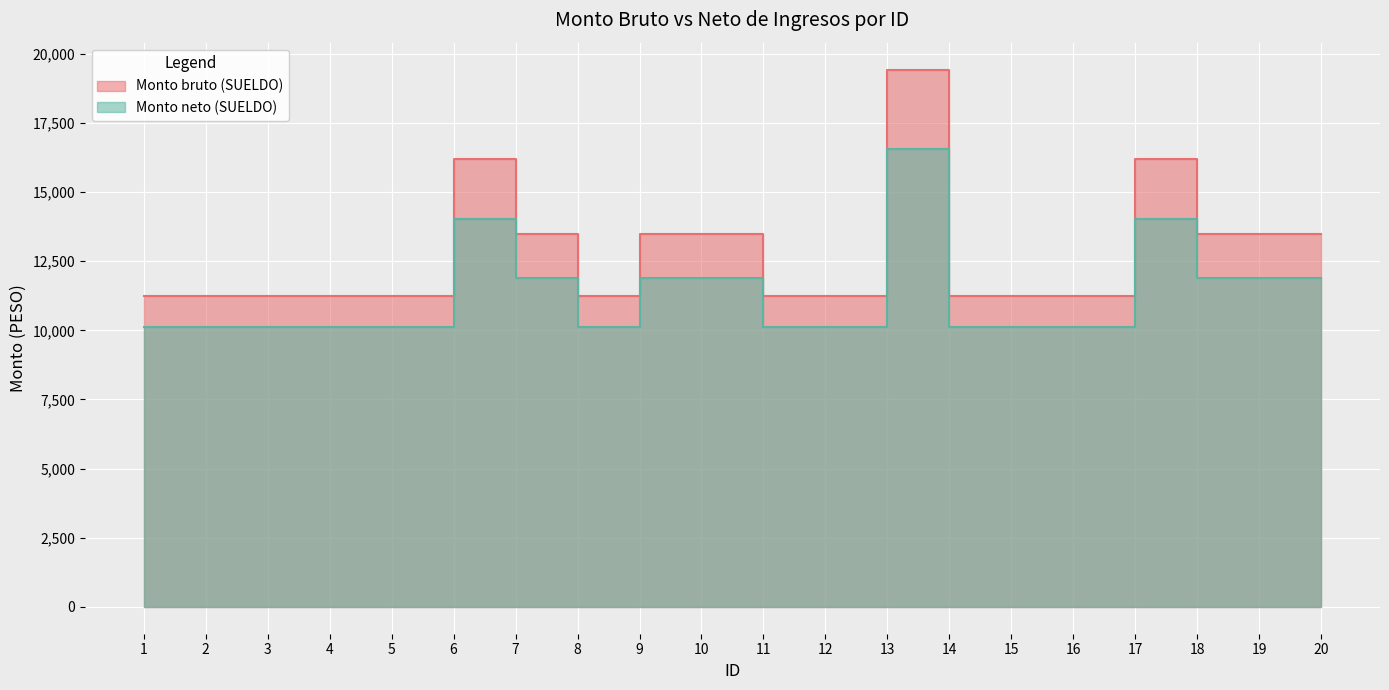

How many interior local valleys does the Monto neto (SUELDO) series have?

1